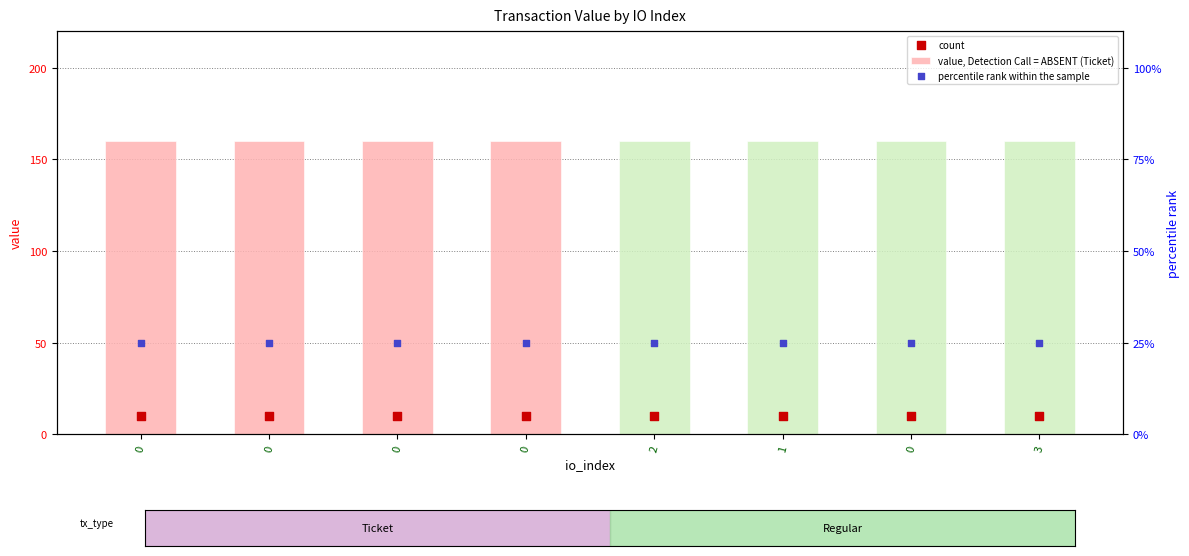

Which series reaches the maximum Y coordinate?

percentile rank within the sample